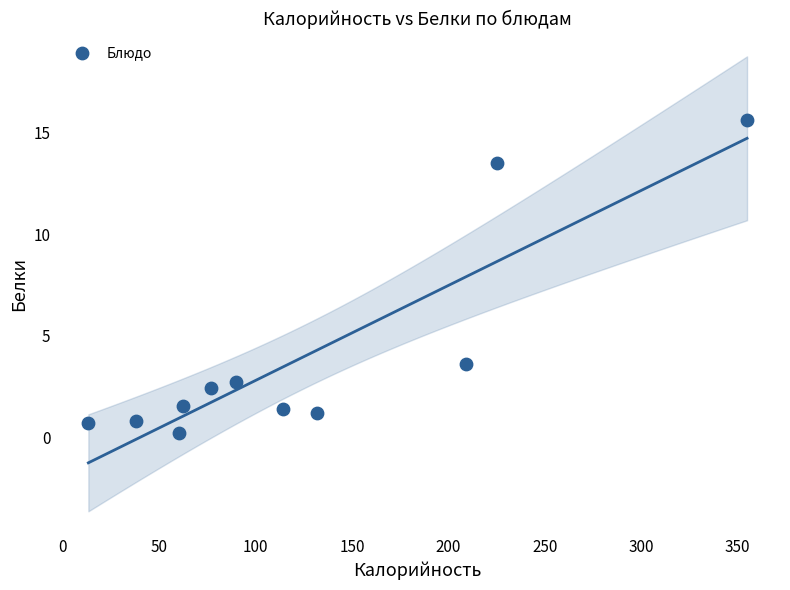

What Y value in the scatter plot is closest to 7?

3.6